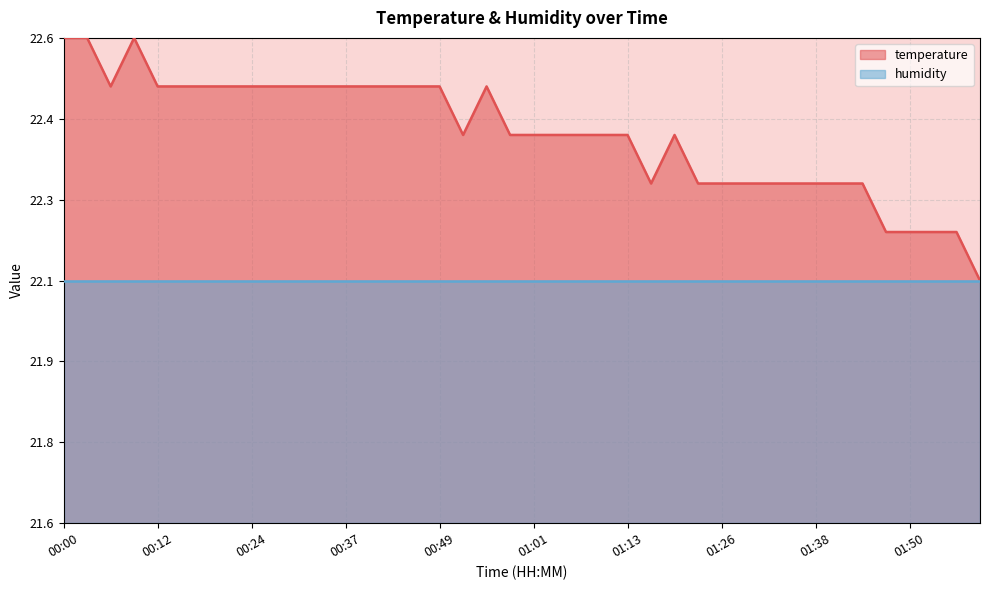

Read the value at 00:00.

22.6